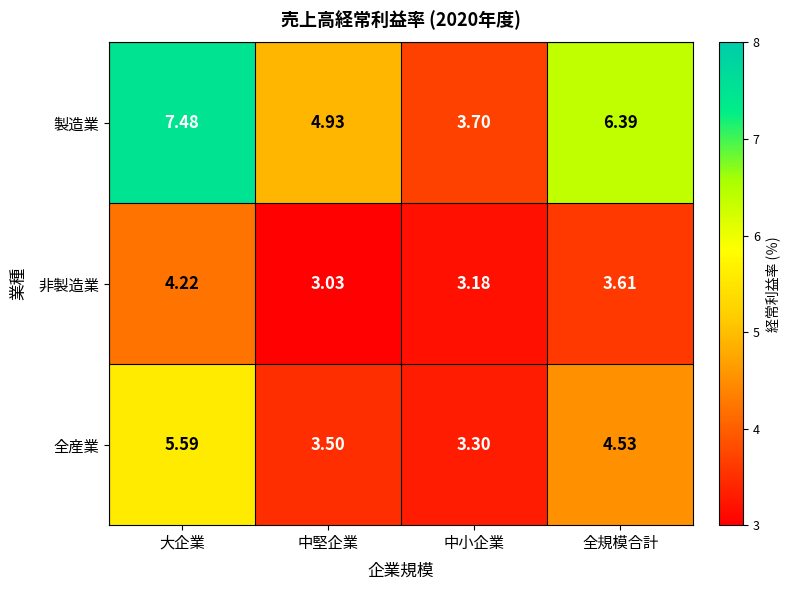

What is the total value across all series at 中小企業?

10.2